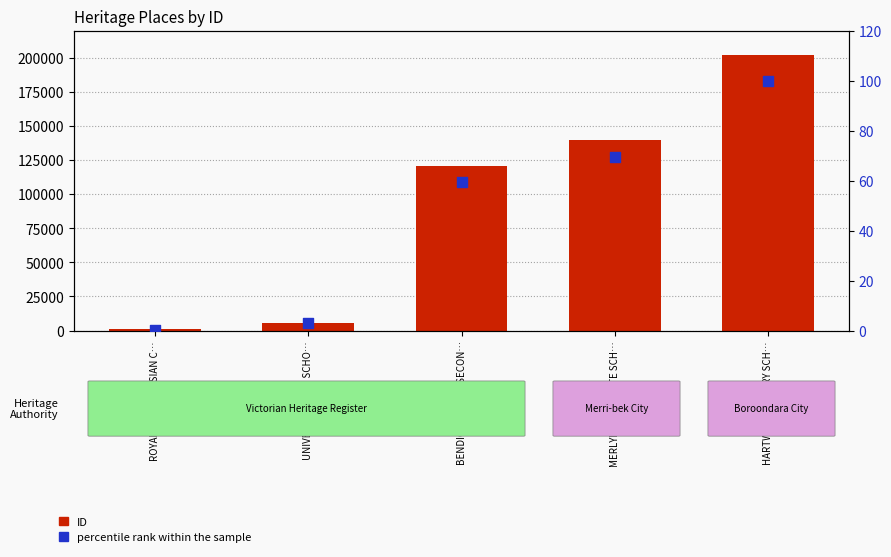

Which series reaches the maximum Y coordinate?

ID